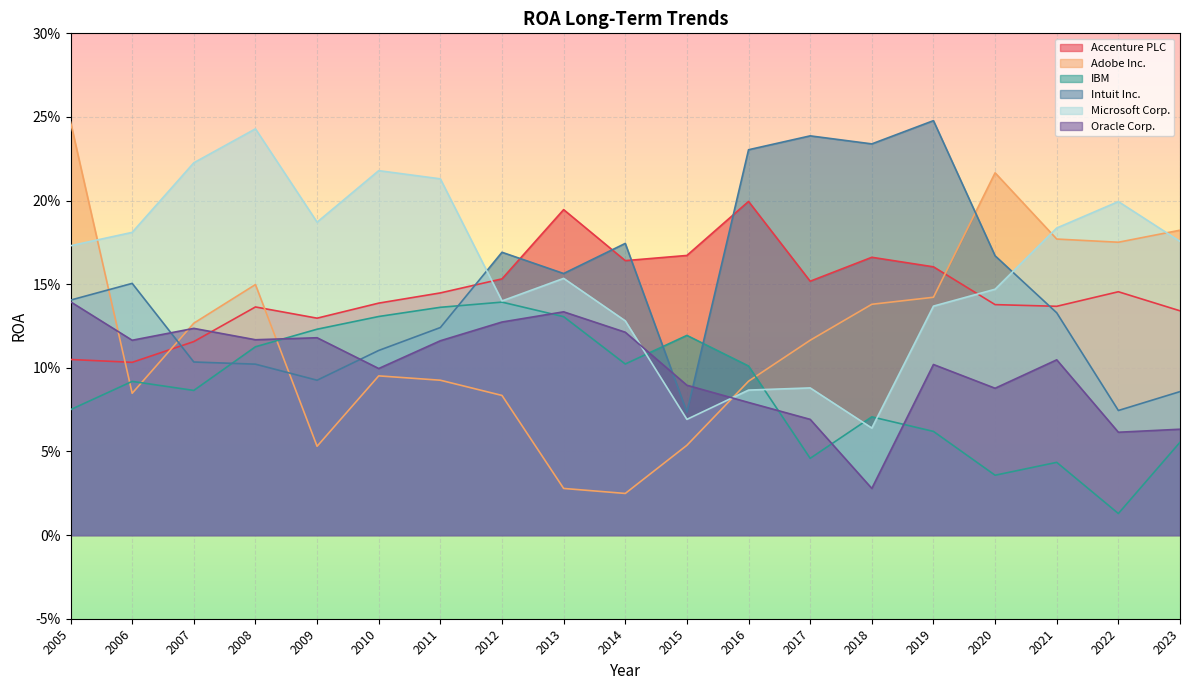

Which label corresponds to the smallest value in the chart?

2022